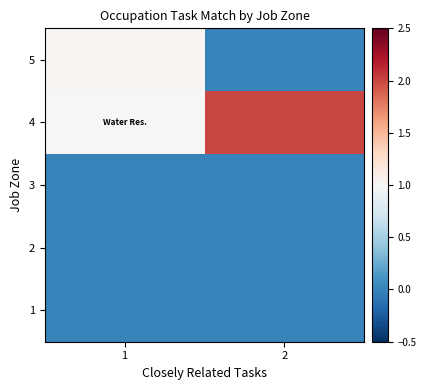

Count the number of data series in this chart.

5